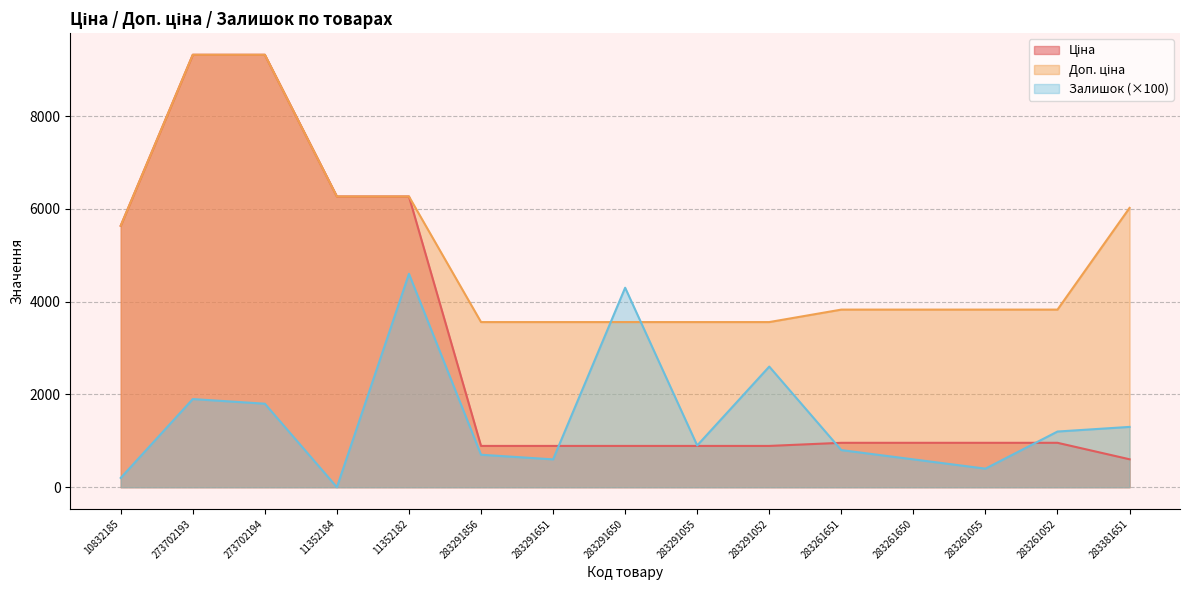

Between 11352184 and 283291052, which is larger?

11352184